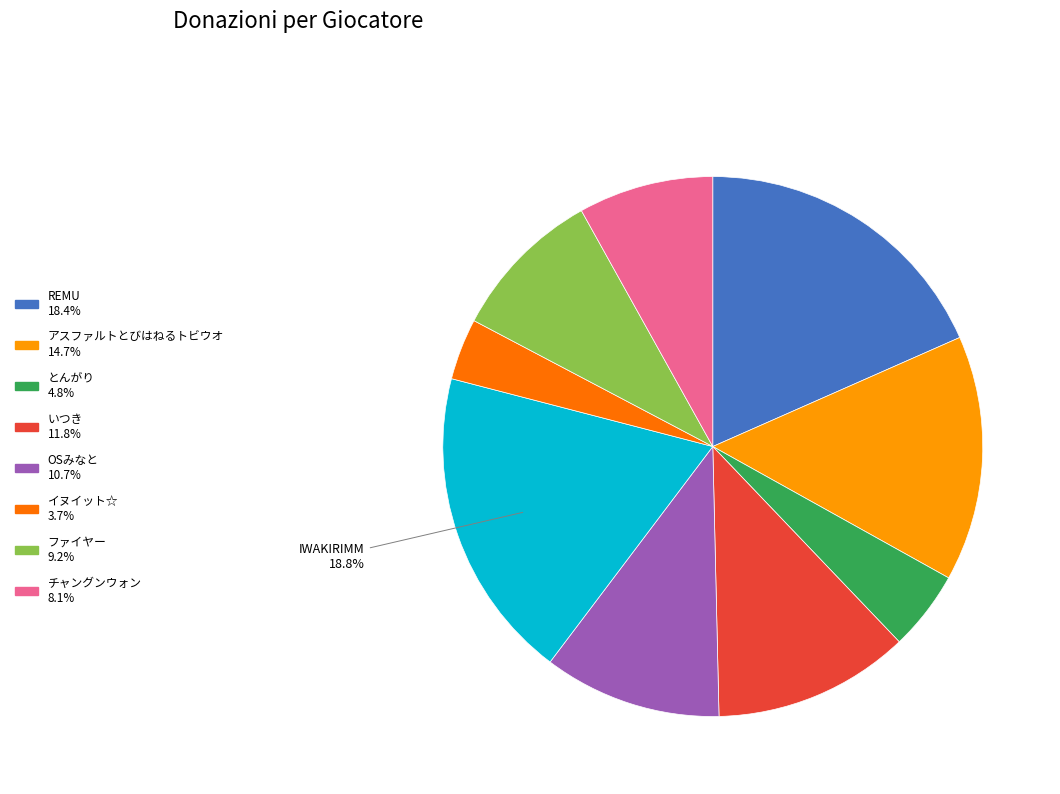

Is there a majority slice in this chart?

No